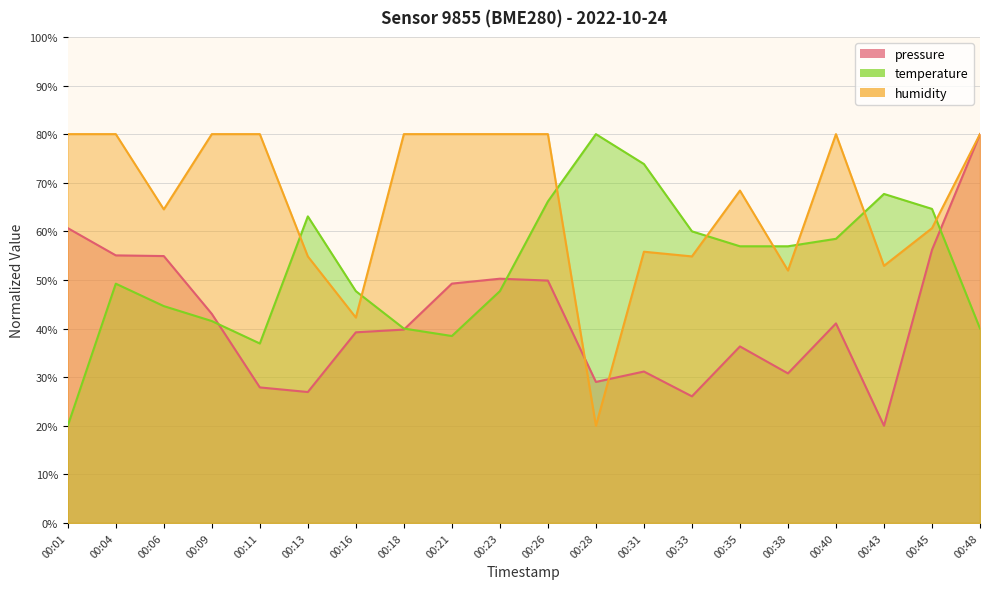

True or false: humidity and temperature intersect in this chart.

True